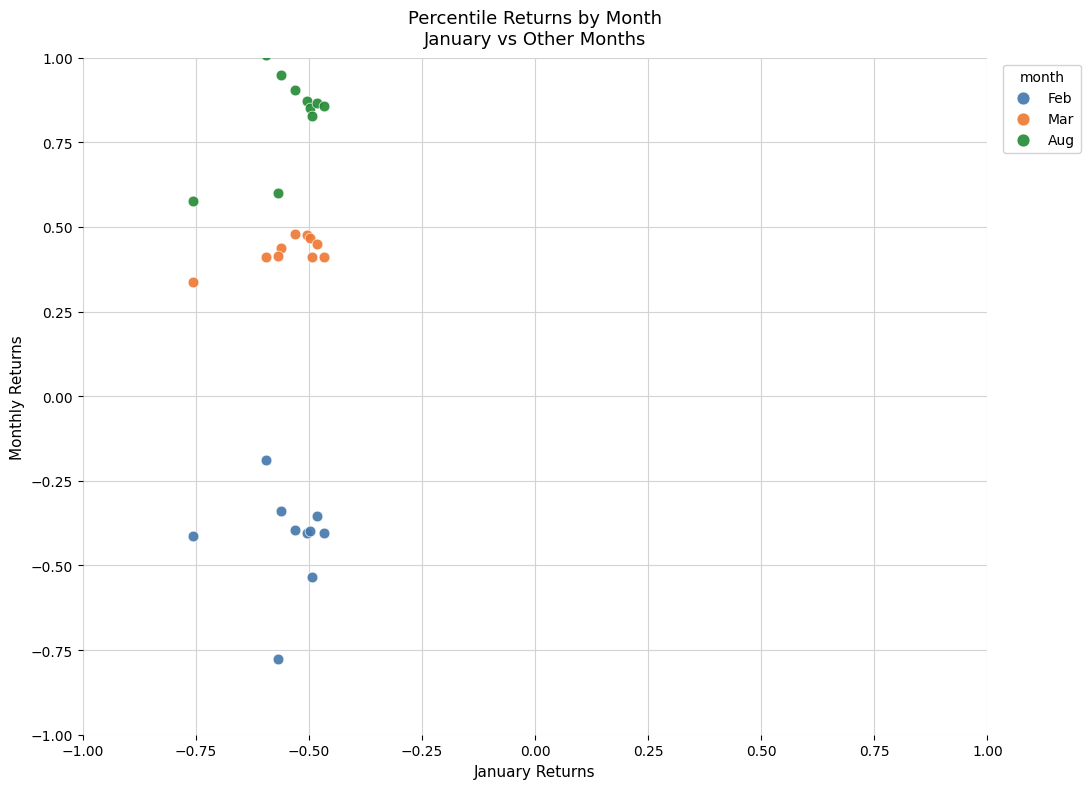

Which series reaches the maximum Y coordinate?

Aug